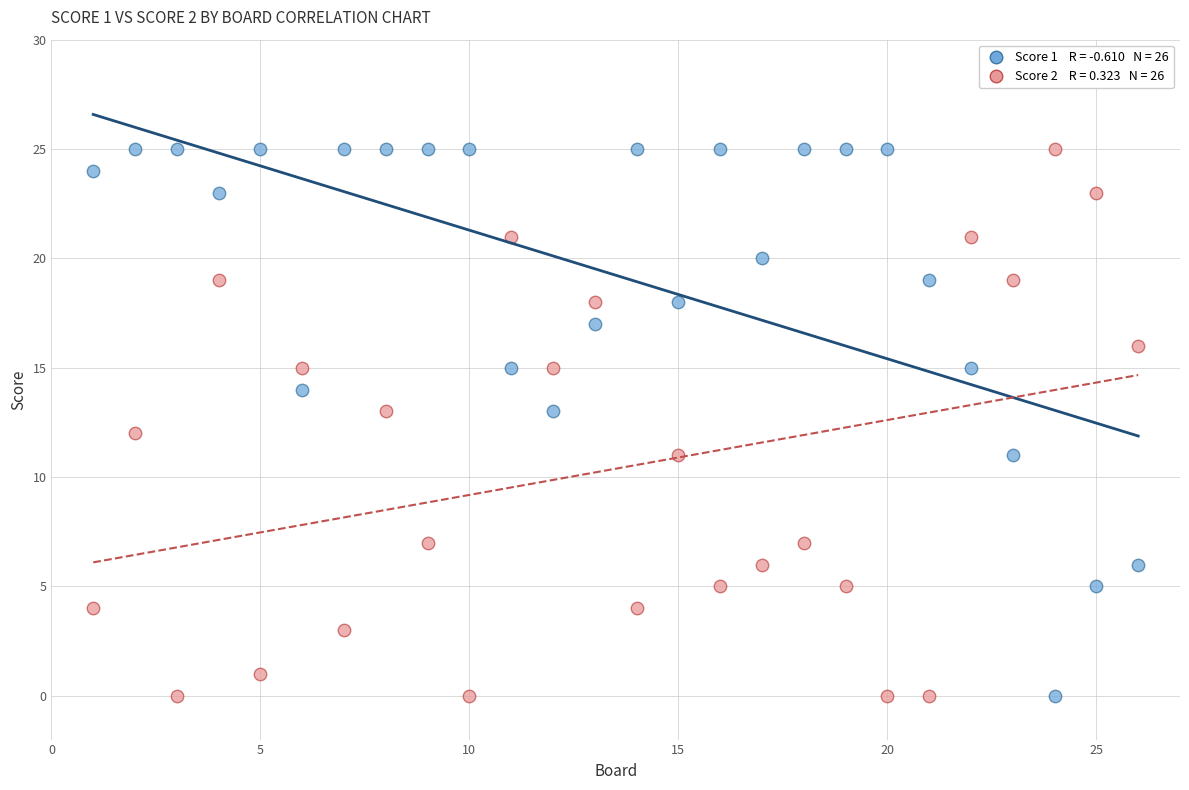

Across all data points, what is the range of X values (max minus min)?

25